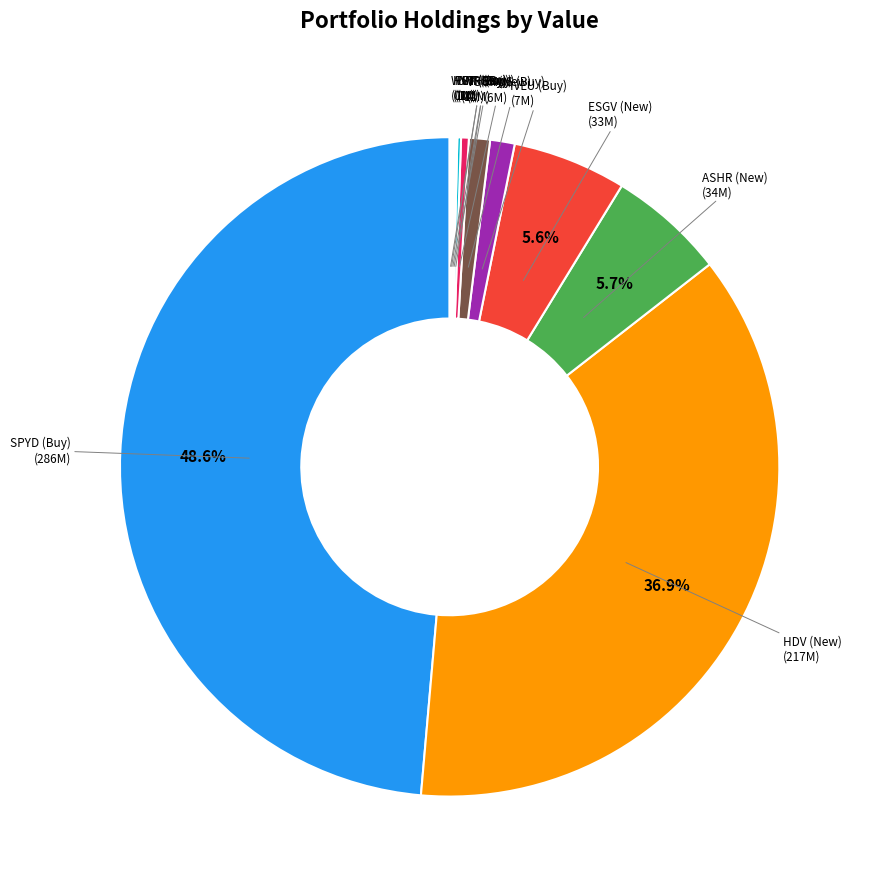

Is there any slice that represents more than half of the pie?

No